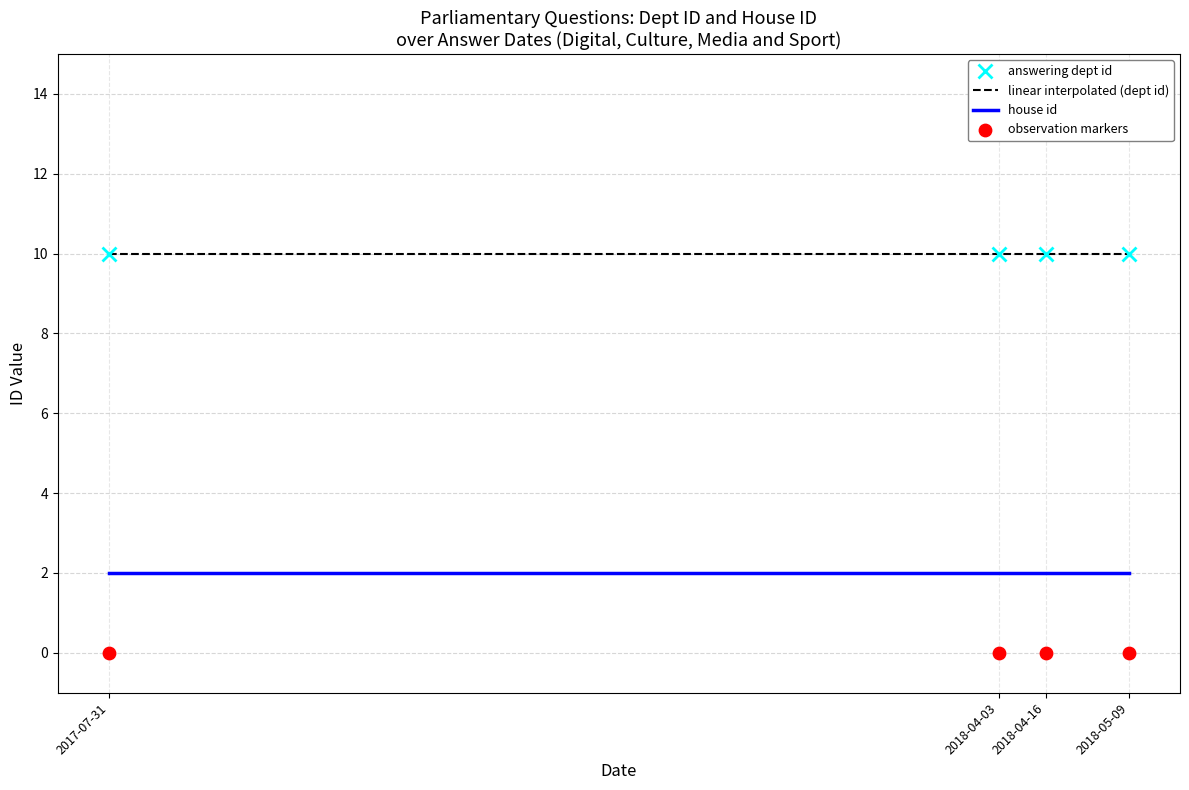

Which series has the largest total across all categories?

answering dept id